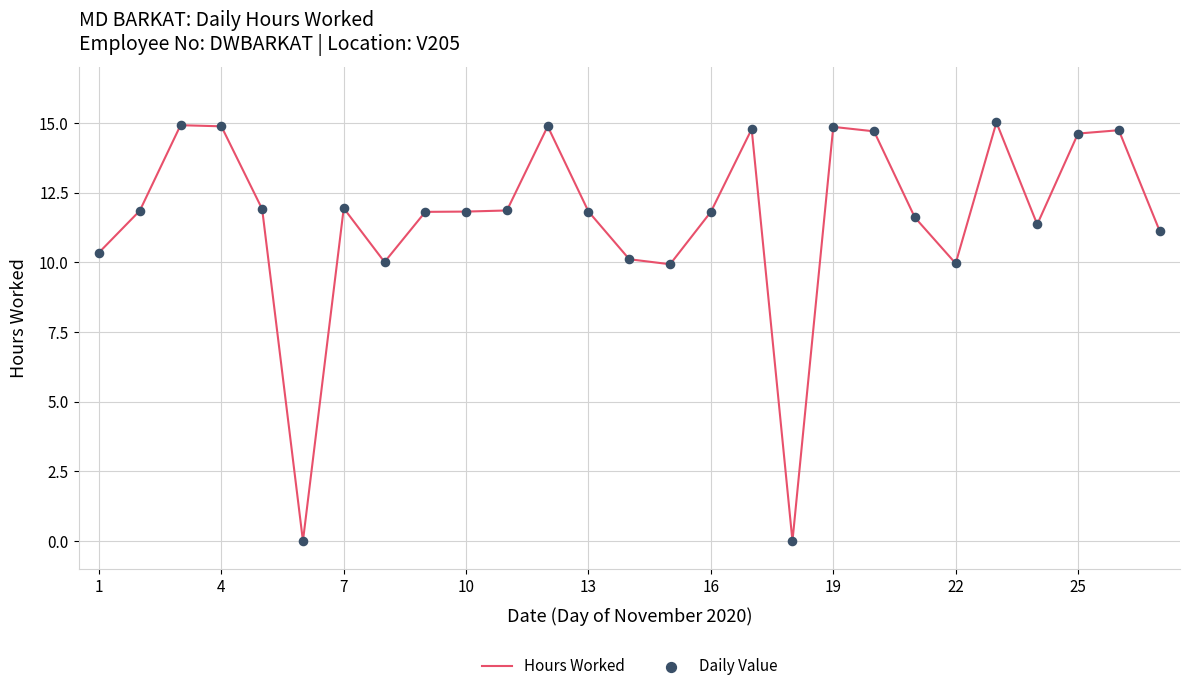

What is the greatest value displayed?

15.0